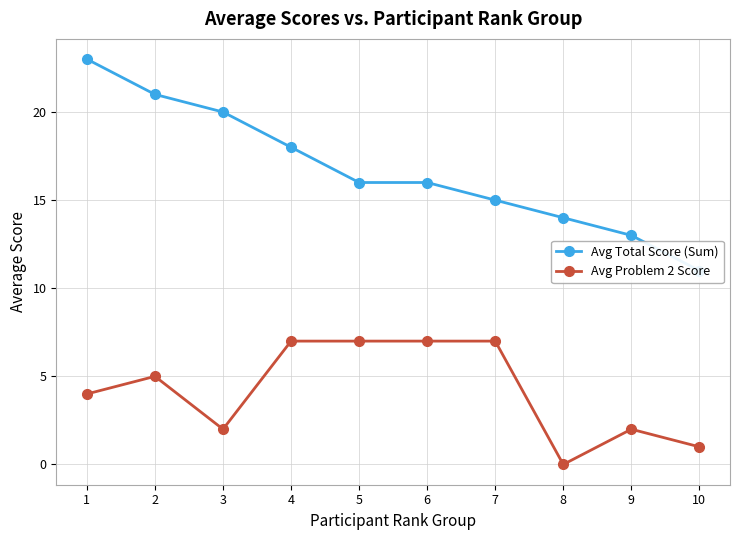

Rank the series by their maximum value, from highest to lowest.

Avg Total Score (Sum), Avg Problem 2 Score